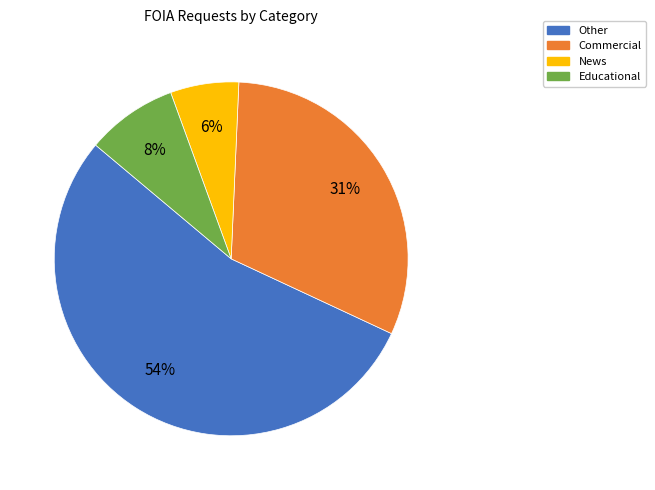

Which has a higher value, Other or Educational?

Other